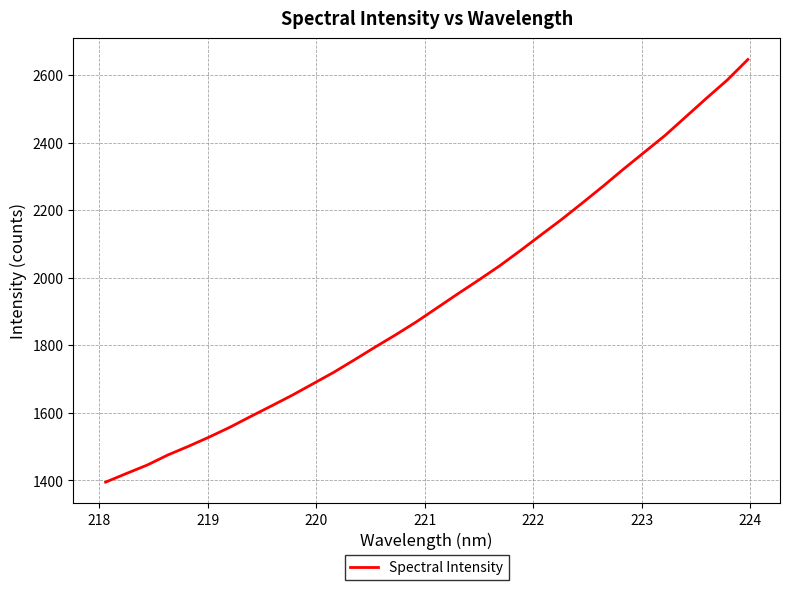

What is the greatest value displayed?

2646.0